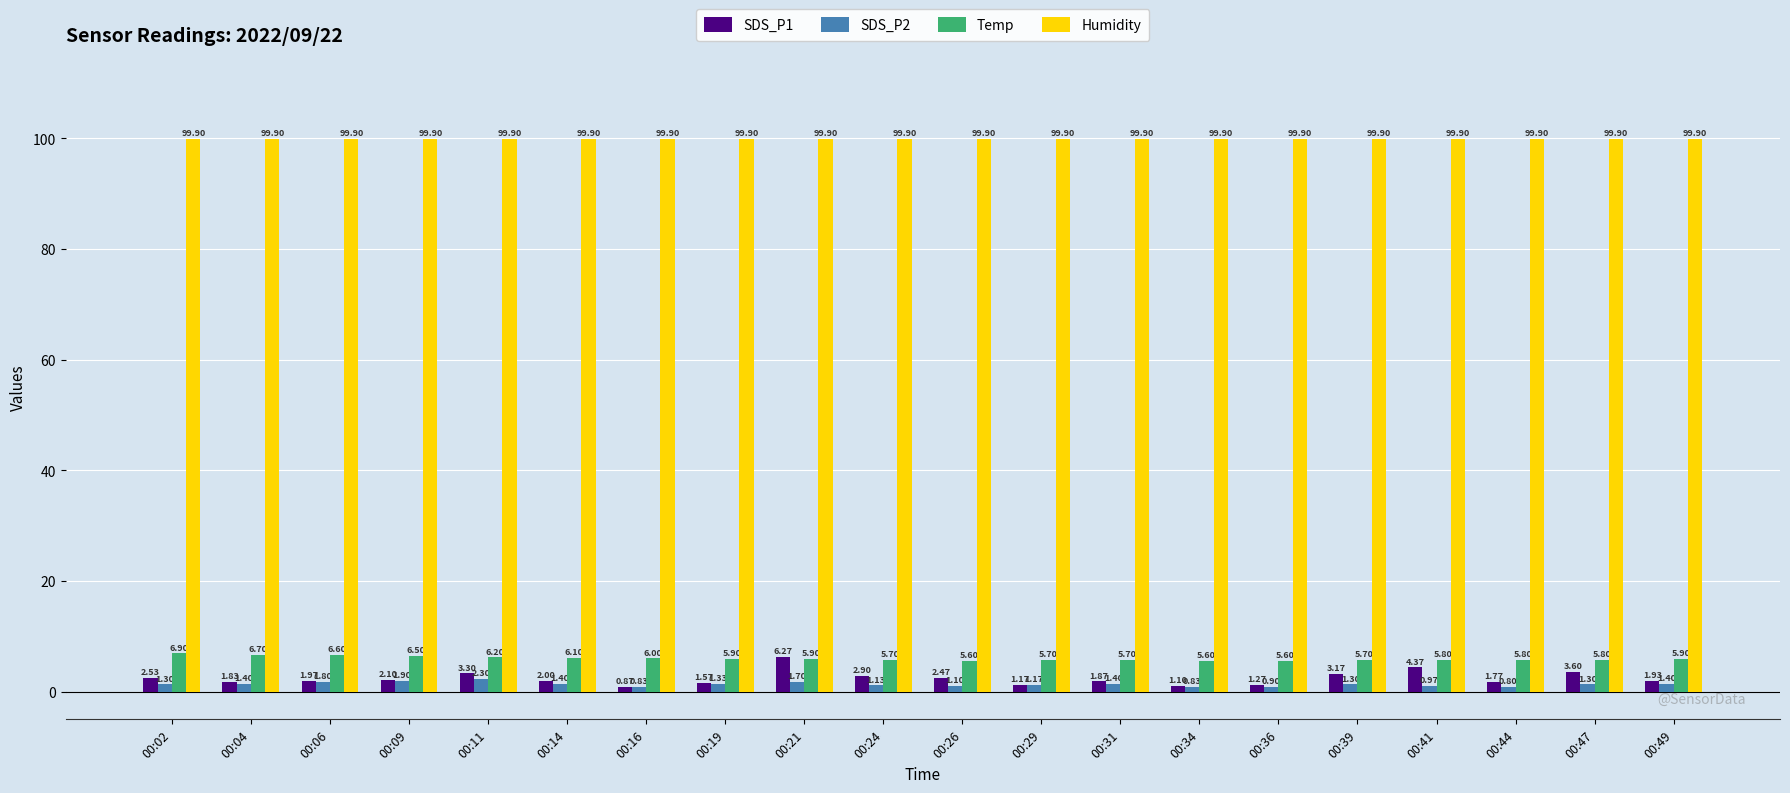

At which label is SDS_P2 closest to 1?

00:41